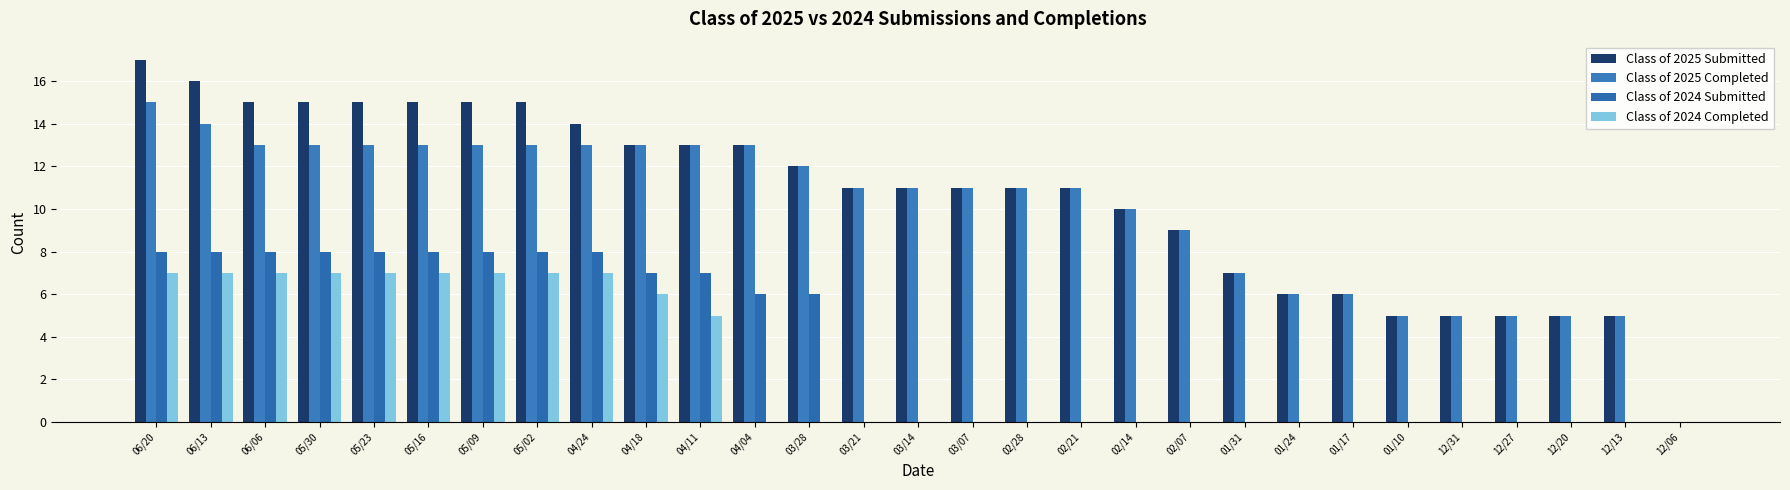

At which category does the chart reach its peak across all series?

06/20